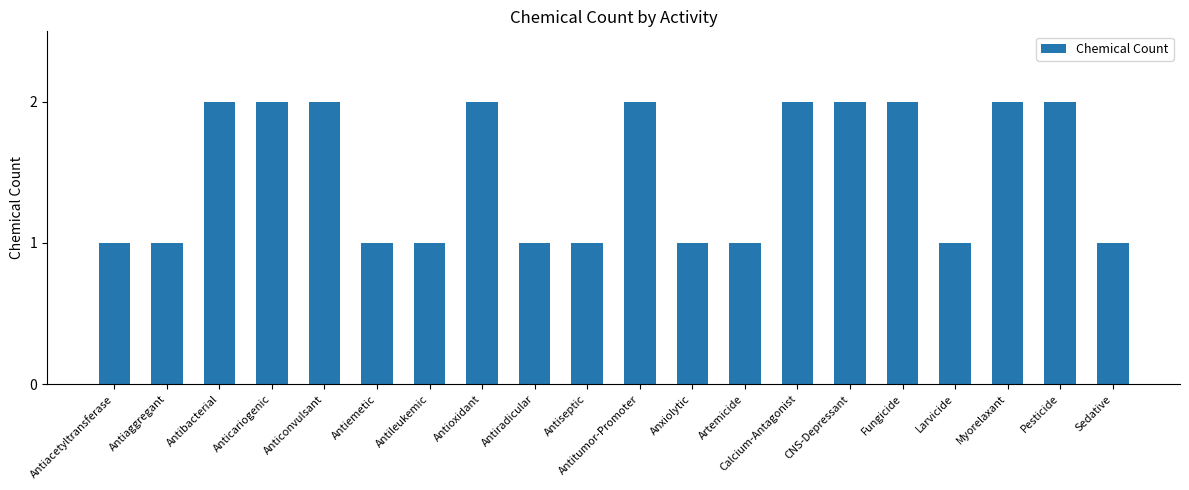

Reading left to right, extract all data points from this chart.

1	1	2	2	2	1	1	2	1	1	2	1	1	2	2	2	1	2	2	1